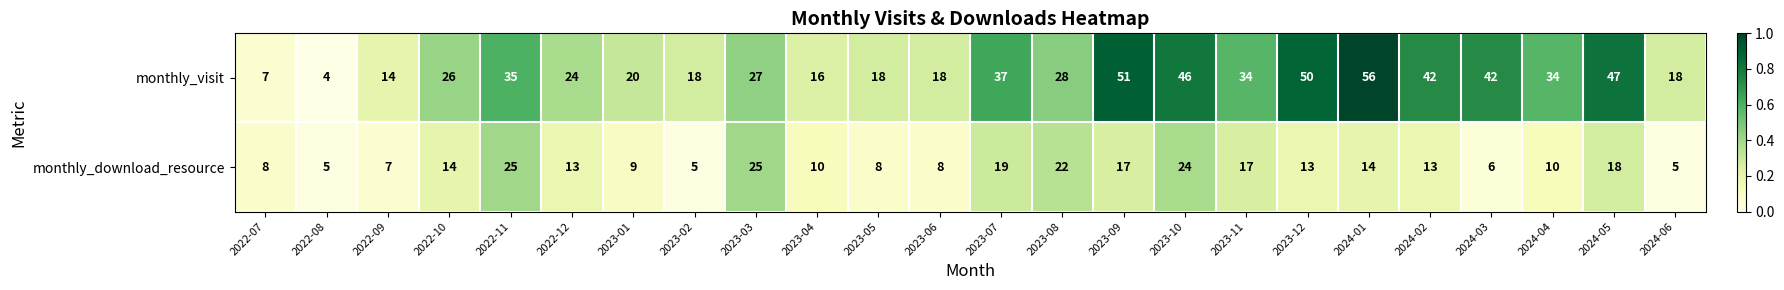

Which series has the largest total across all categories?

monthly_visit